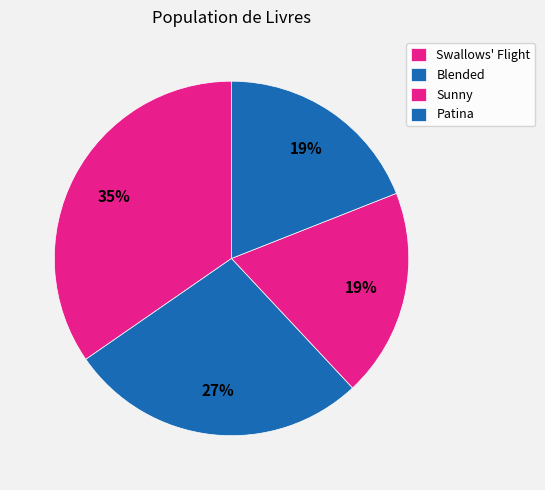

Does any single category account for the majority?

No